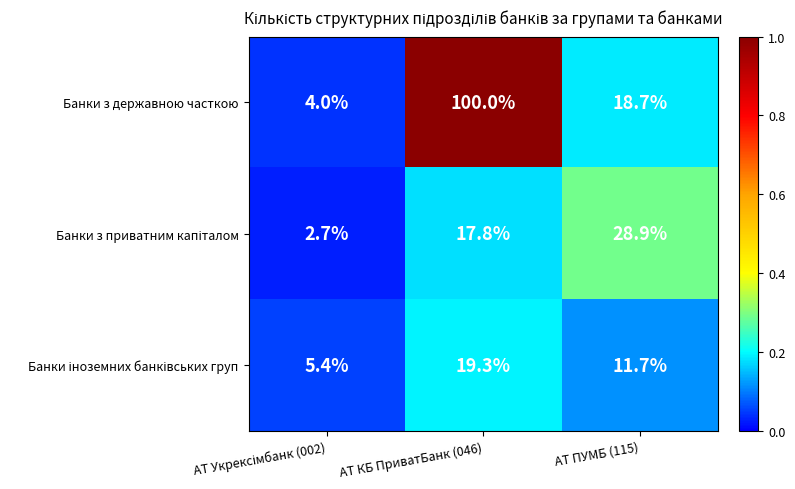

What is the smallest value displayed?

2.7